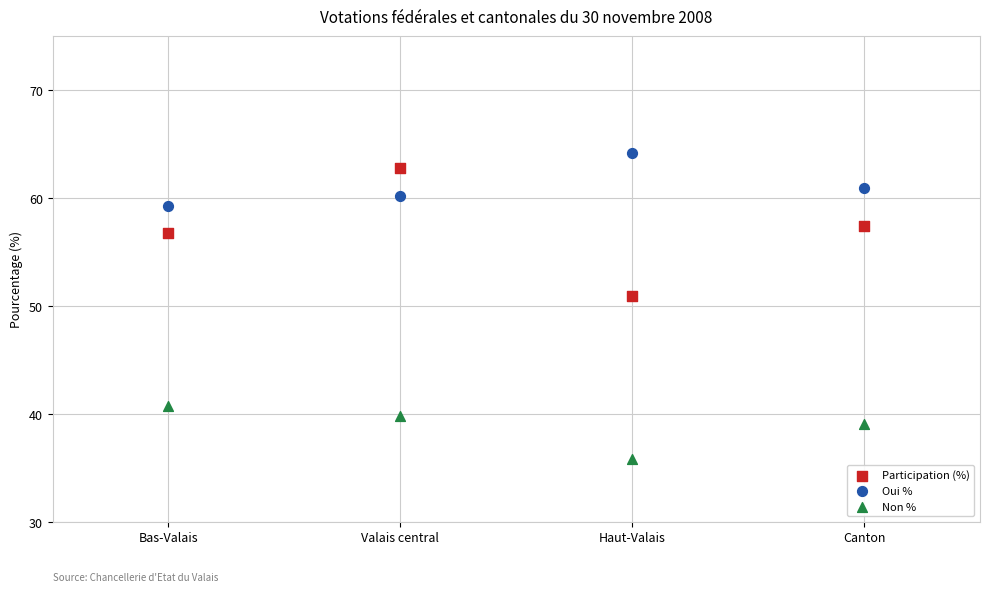

Which series reaches the minimum Y coordinate?

Non %